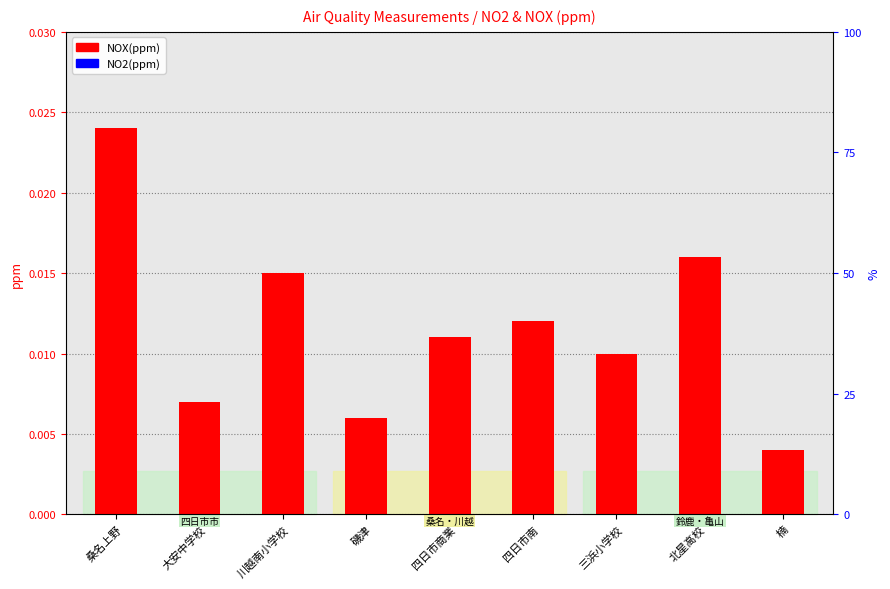

How many data points does each series have?

9